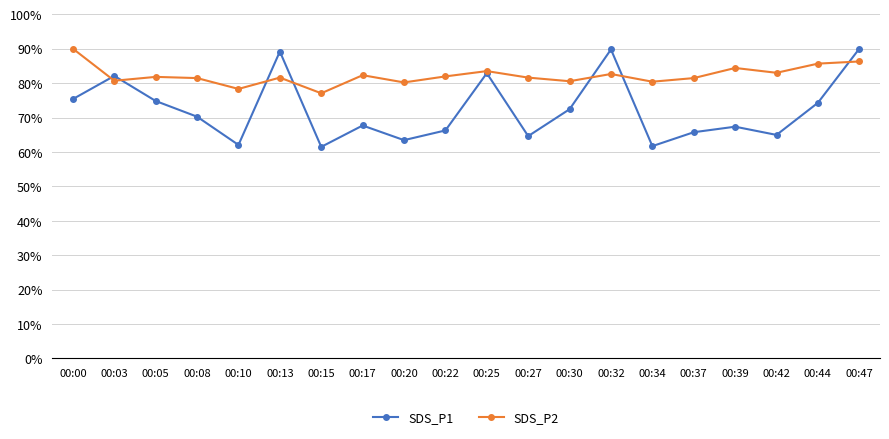

What is the spread (max minus min) of values at 00:15?

15.6